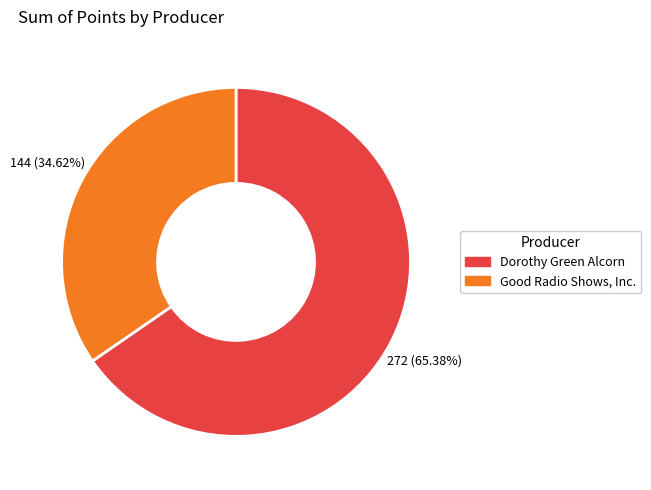

The Dorothy Green Alcorn slice represents 65% of the pie. True or false?

True